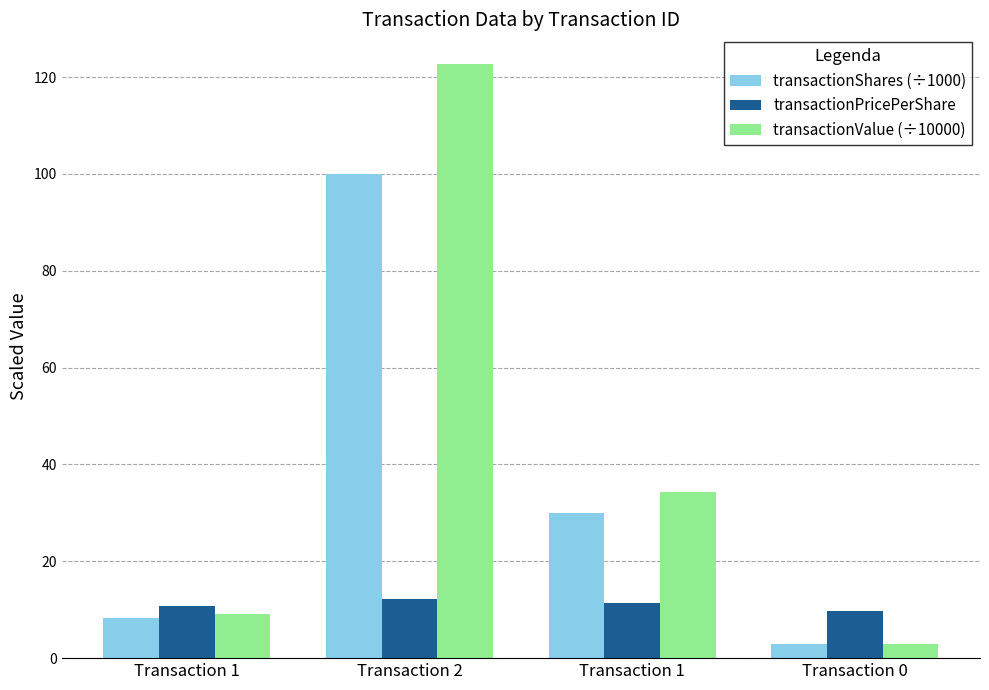

Reading left to right, transcribe all the data shown in this chart.

transactionShares (÷1000): 8.3	100.0	30.0	3.0
transactionPricePerShare: 10.8	12.3	11.4	9.8
transactionValue (÷10000): 9.0	122.7	34.3	2.9